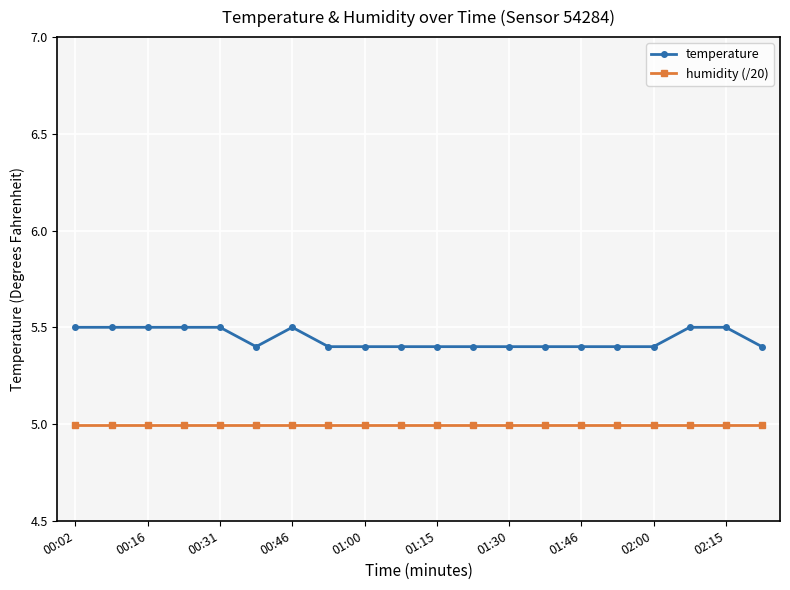

What is the value of the humidity (/20) point at the 1st from the left?

5.0